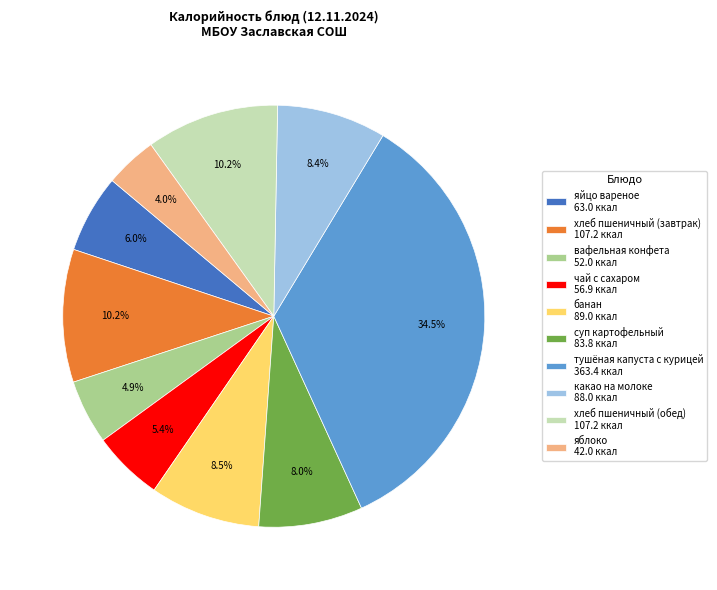

What is the total percentage of яблоко 42.0 ккал and хлеб пшеничный (завтрак) 107.2 ккал?

14.2%